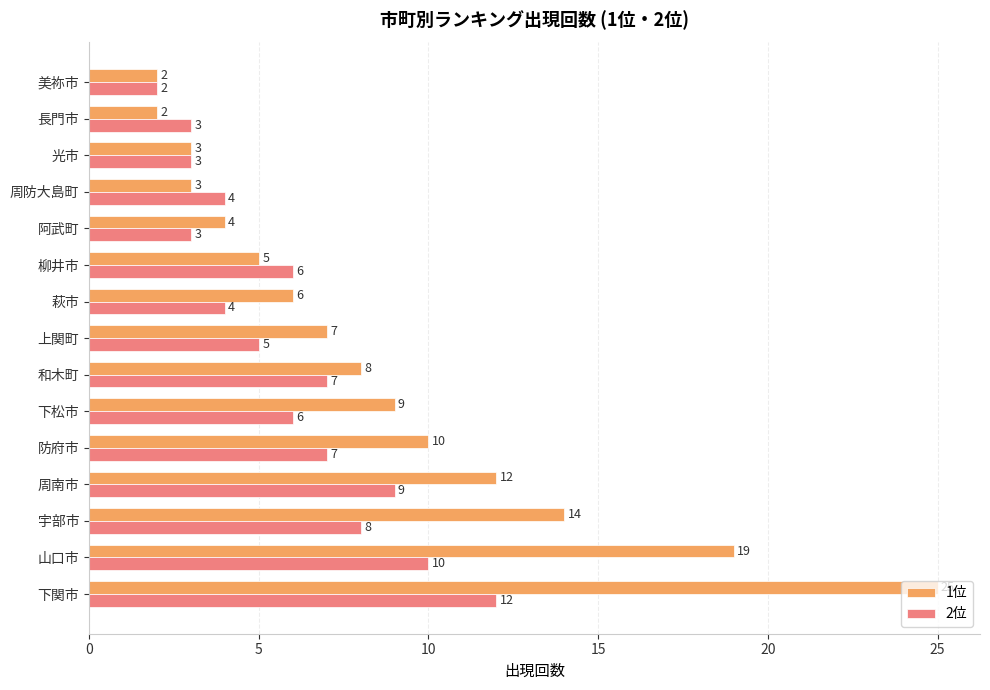

What is the average value of the 2位 series?

6